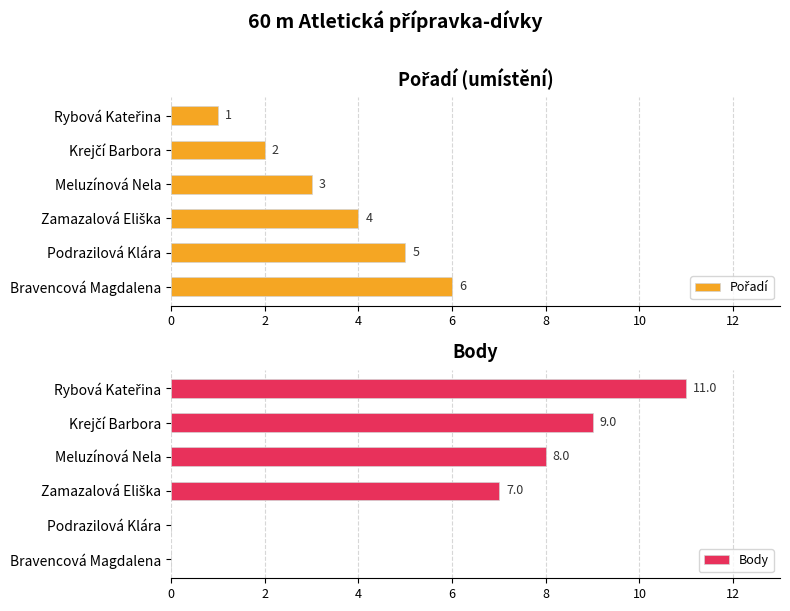

What is the approximate value of Body at Meluzínová Nela?

8